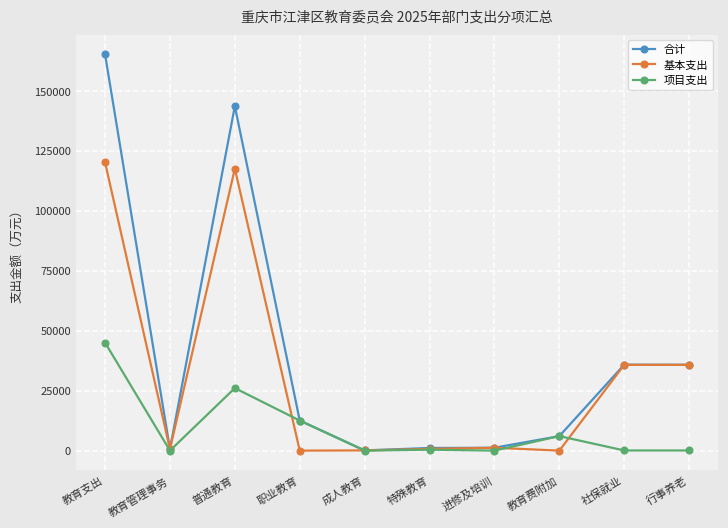

What is the label of the 9th point from the right?

教育管理事务